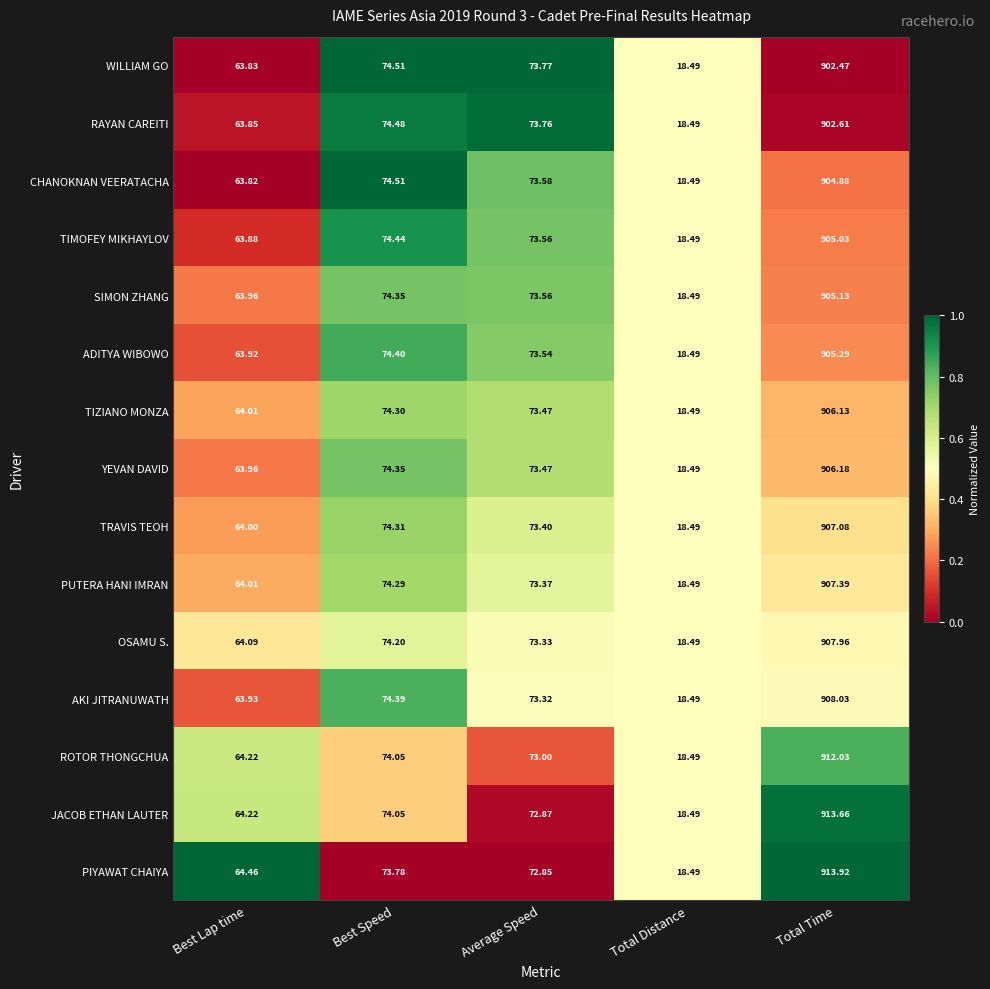

What is the total value across all series at Total Time?

13607.8